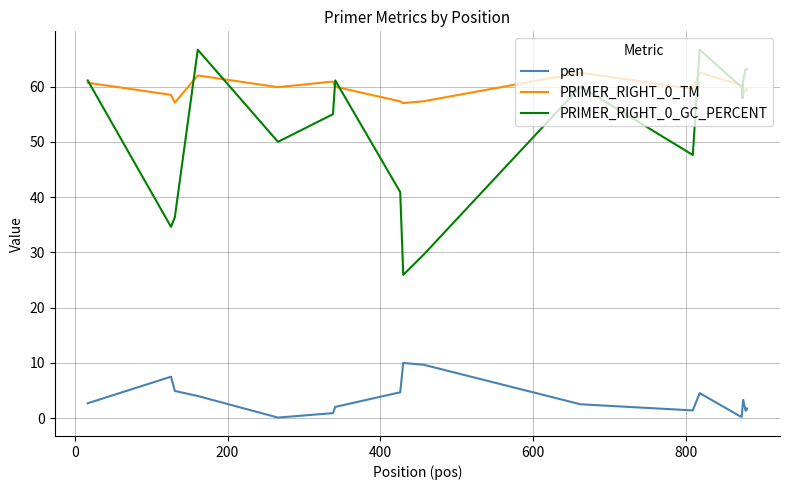

What is the difference between the maximum and minimum values in the pen series?

9.9